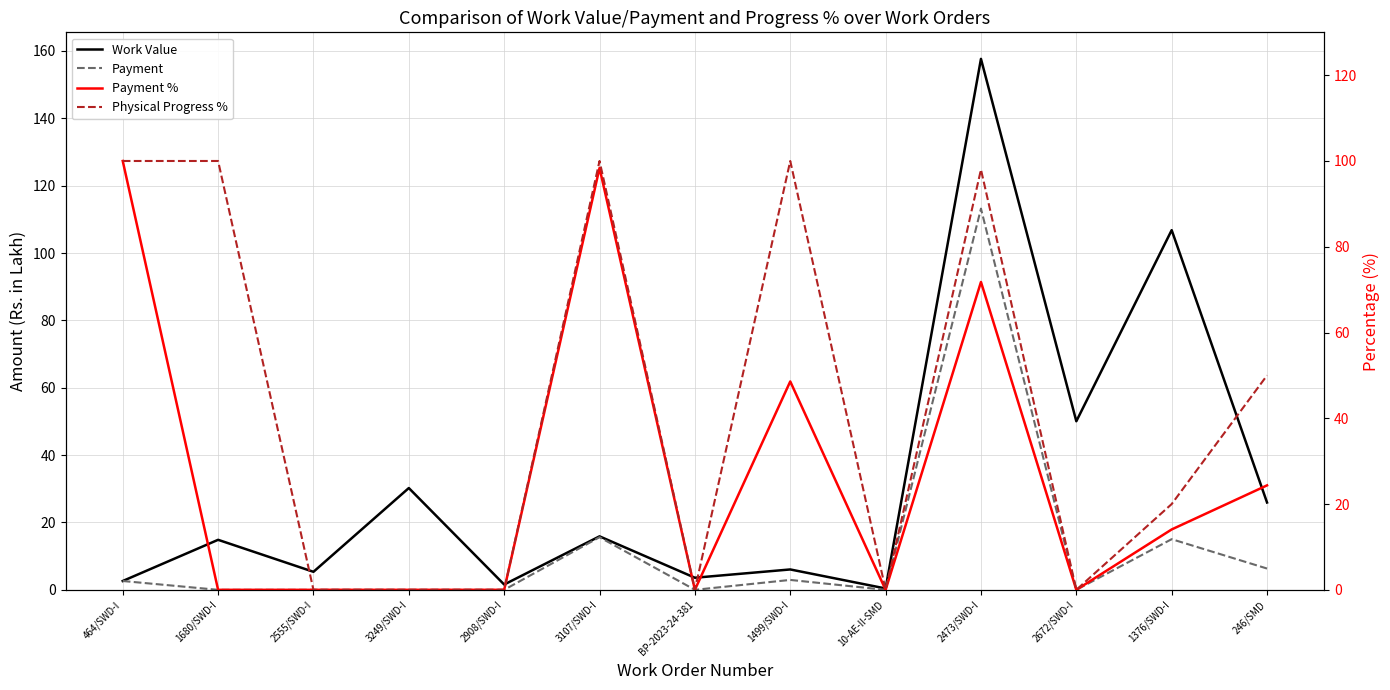

What is the average value of the Payment % series?

27.5